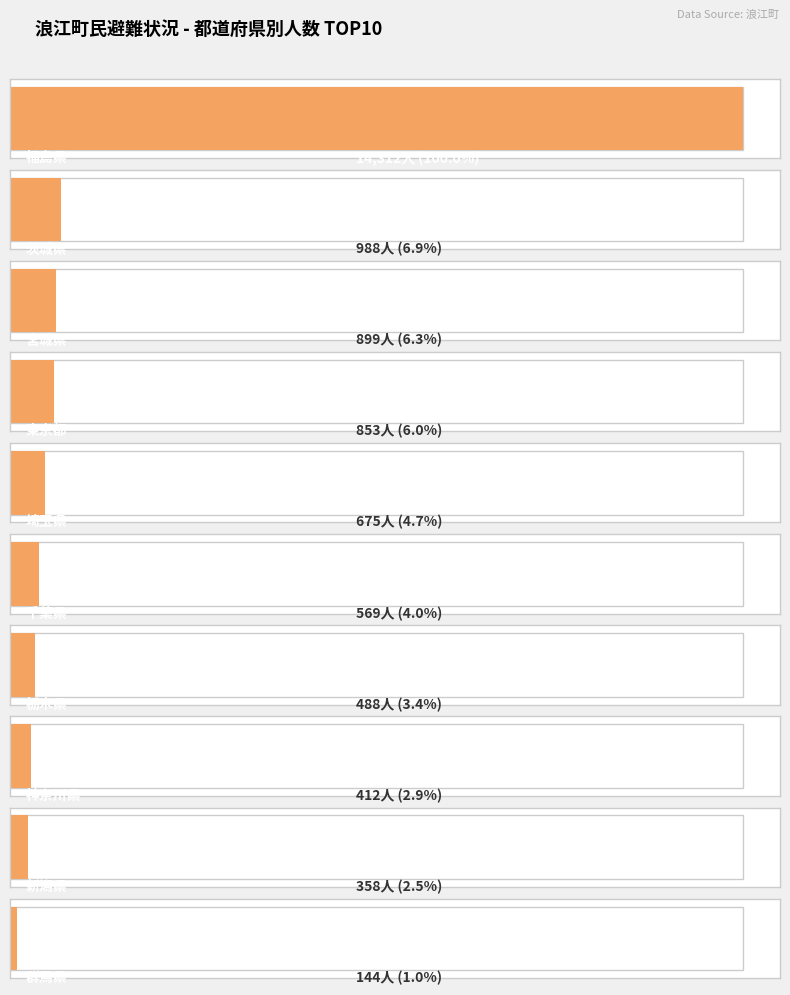

What is the greatest value displayed?

14312